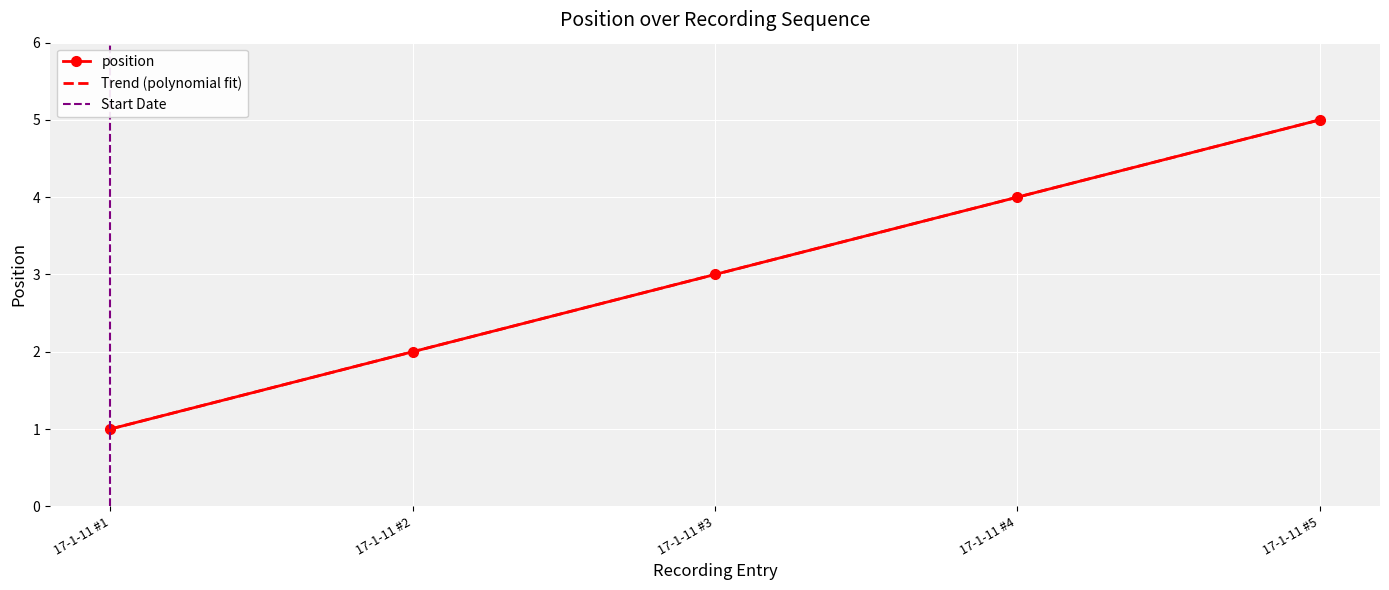

What is the change in value from 17-1-11 #4 to 17-1-11 #5?

+1